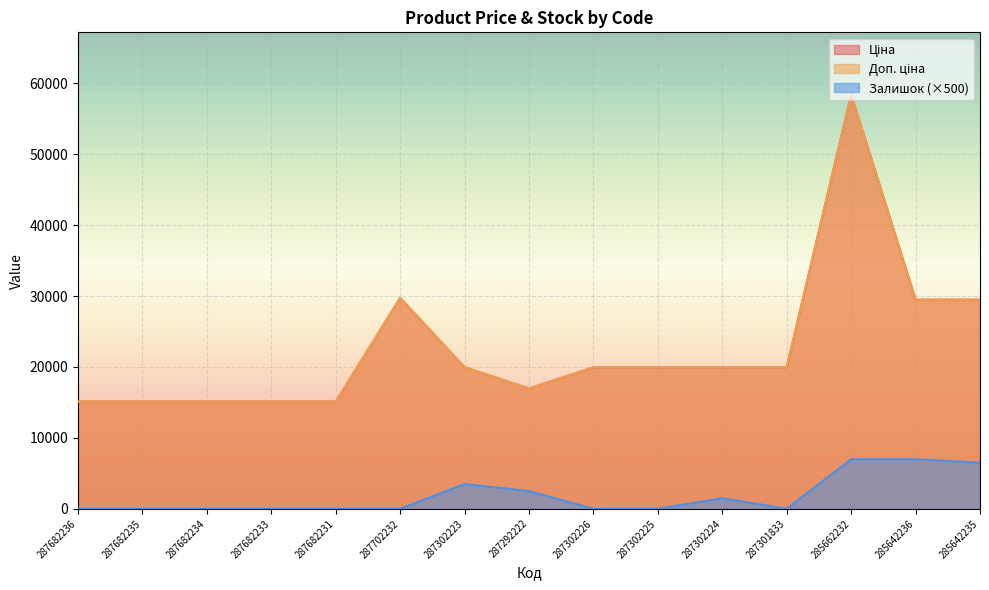

Between 285662232 and 287682236, which is larger?

285662232